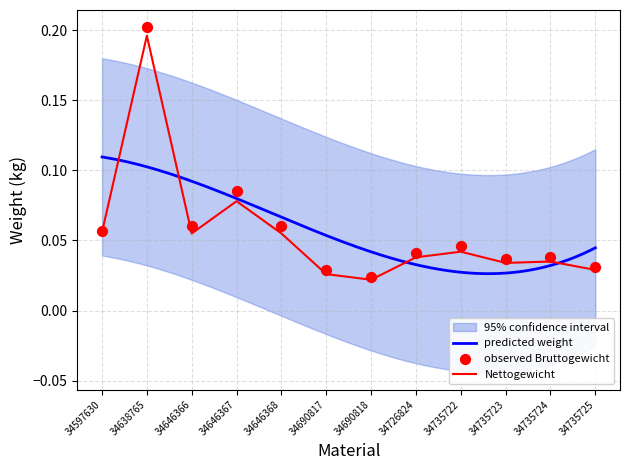

Which series reaches the minimum Y coordinate?

Nettogewicht